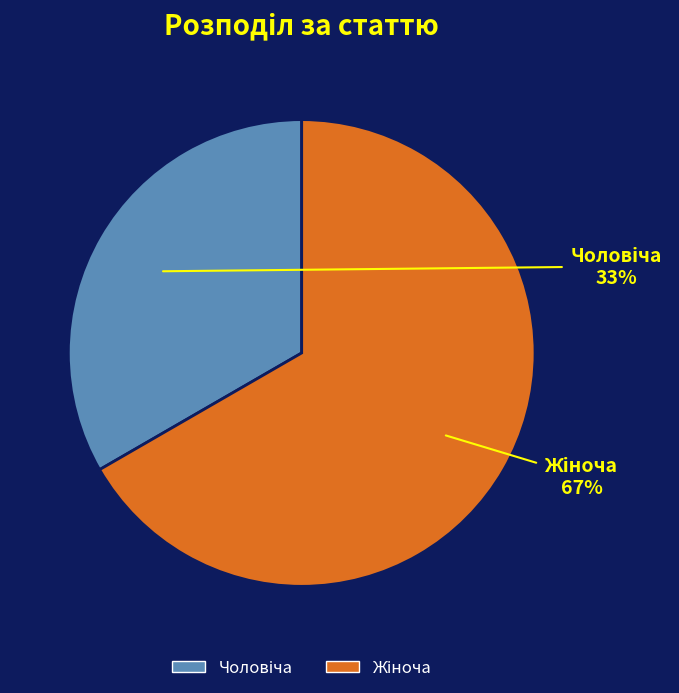

Is there a majority slice in this chart?

Yes